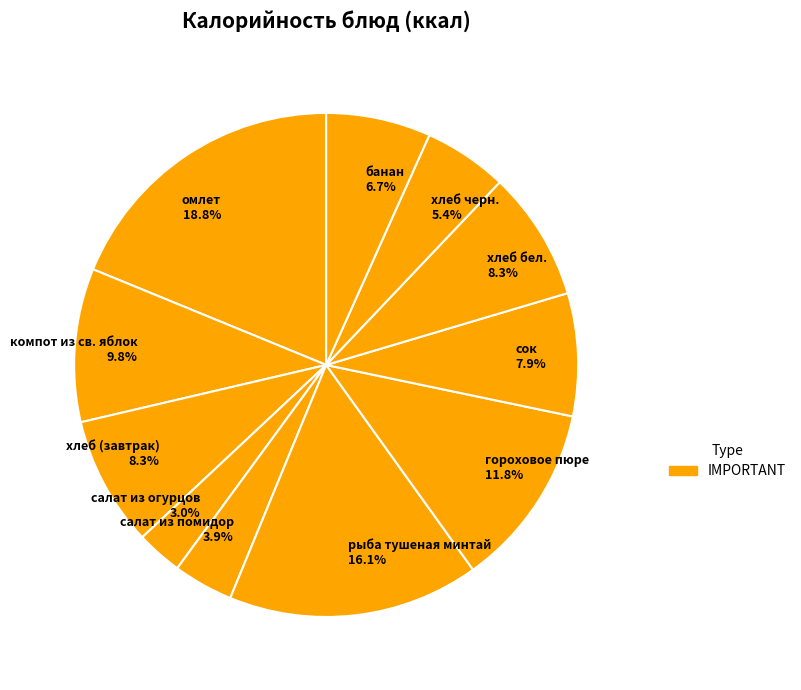

Combined, do салат из помидор and гороховое пюре account for over 50%?

No